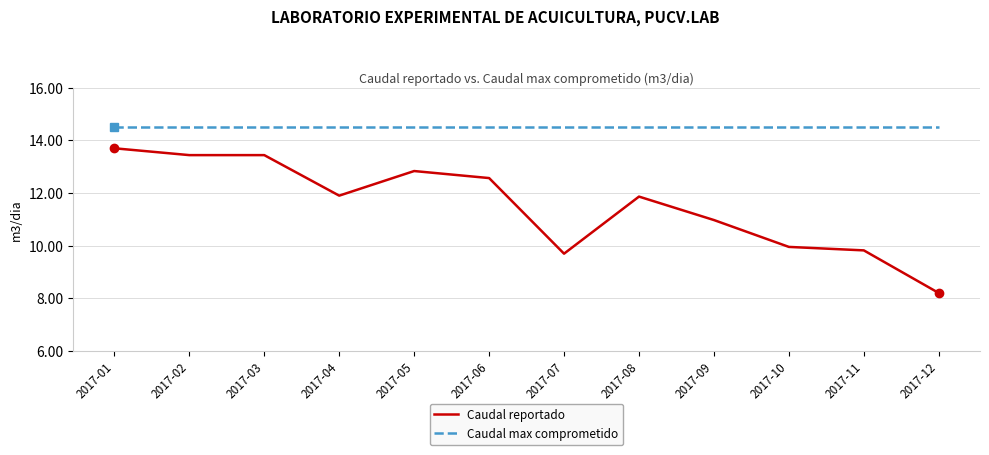

Reading right to left, transcribe all the data shown in this chart.

Caudal reportado: 2017-12=8.2	2017-11=9.8	2017-10=10.0	2017-09=11.0	2017-08=11.9	2017-07=9.7	2017-06=12.6	2017-05=12.8	2017-04=11.9	2017-03=13.4	2017-02=13.4	2017-01=13.7
Caudal max comprometido: 2017-12=14.5	2017-11=14.5	2017-10=14.5	2017-09=14.5	2017-08=14.5	2017-07=14.5	2017-06=14.5	2017-05=14.5	2017-04=14.5	2017-03=14.5	2017-02=14.5	2017-01=14.5